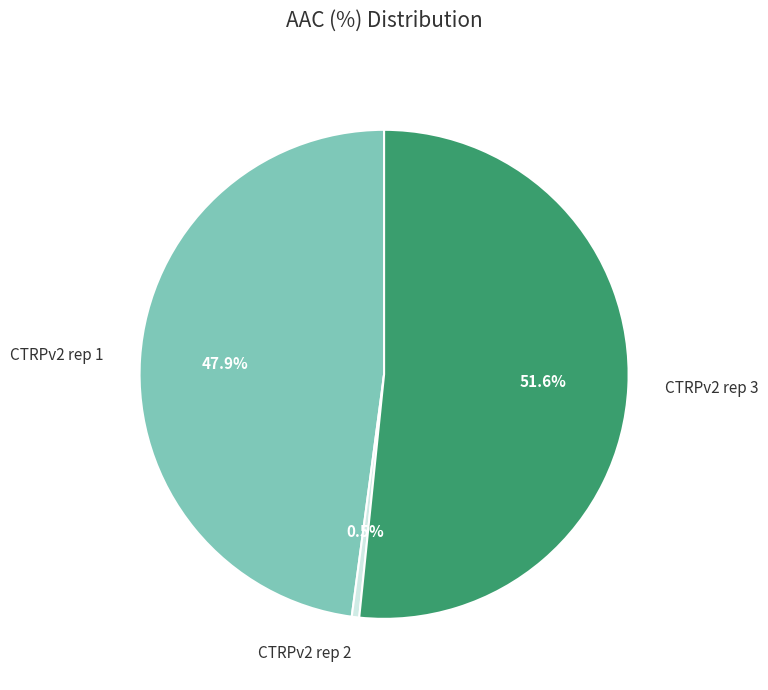

To the nearest percent, what is the difference between the largest and smallest slice percentages?

51%